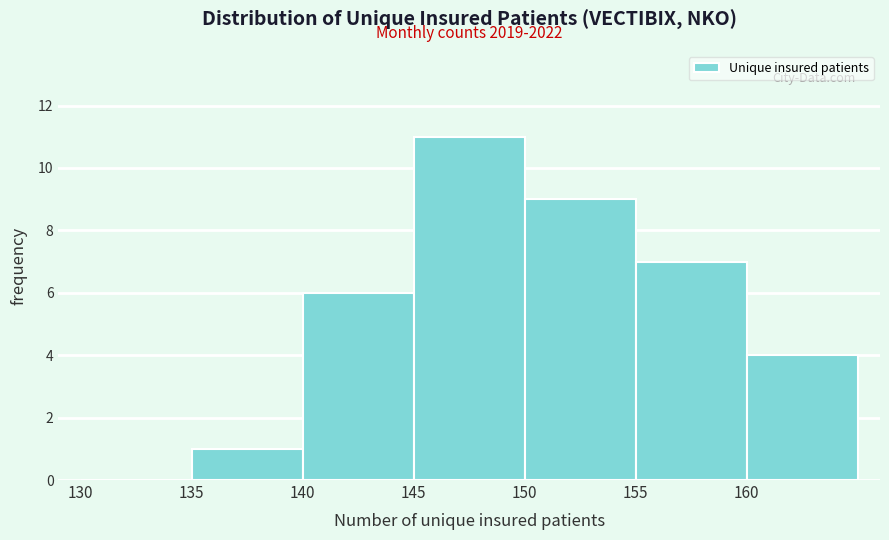

Over which range of the x-axis is the bar tallest?

145 to 150